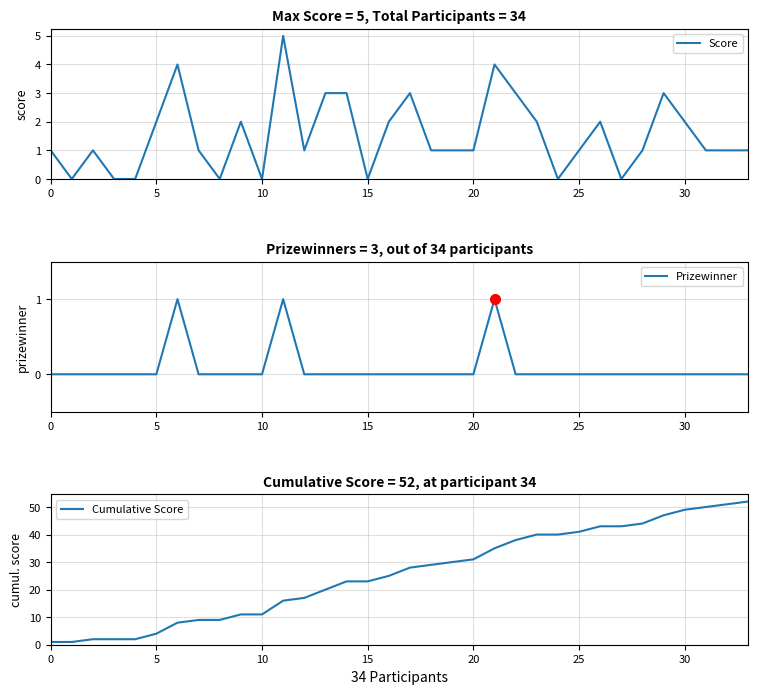

How many values in the Cumulative Score series are below 28?

17